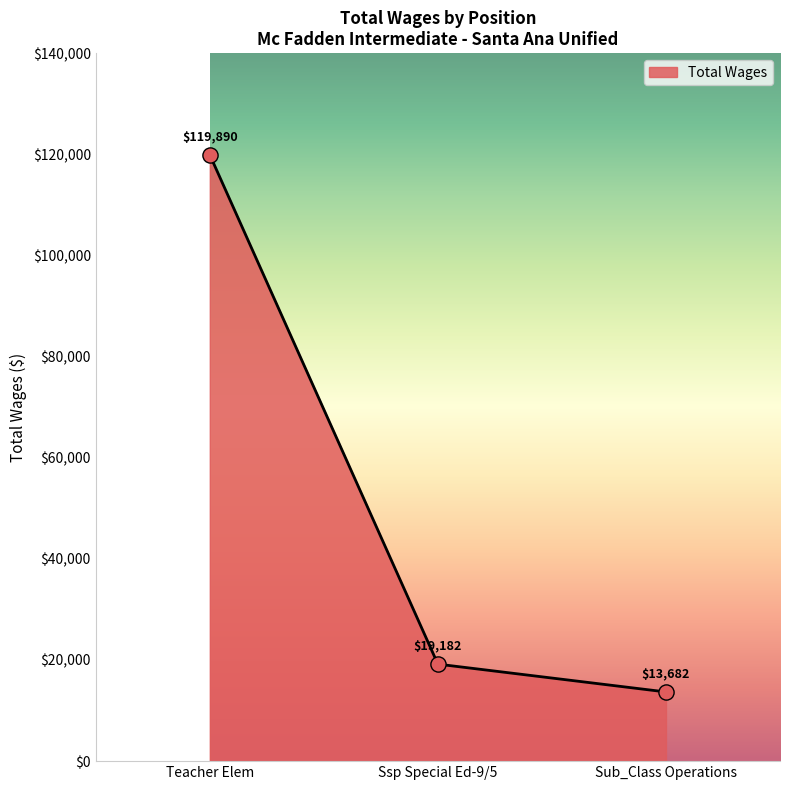

What is the change in value from Ssp Special Ed-9/5 to Sub_Class Operations?

-5500